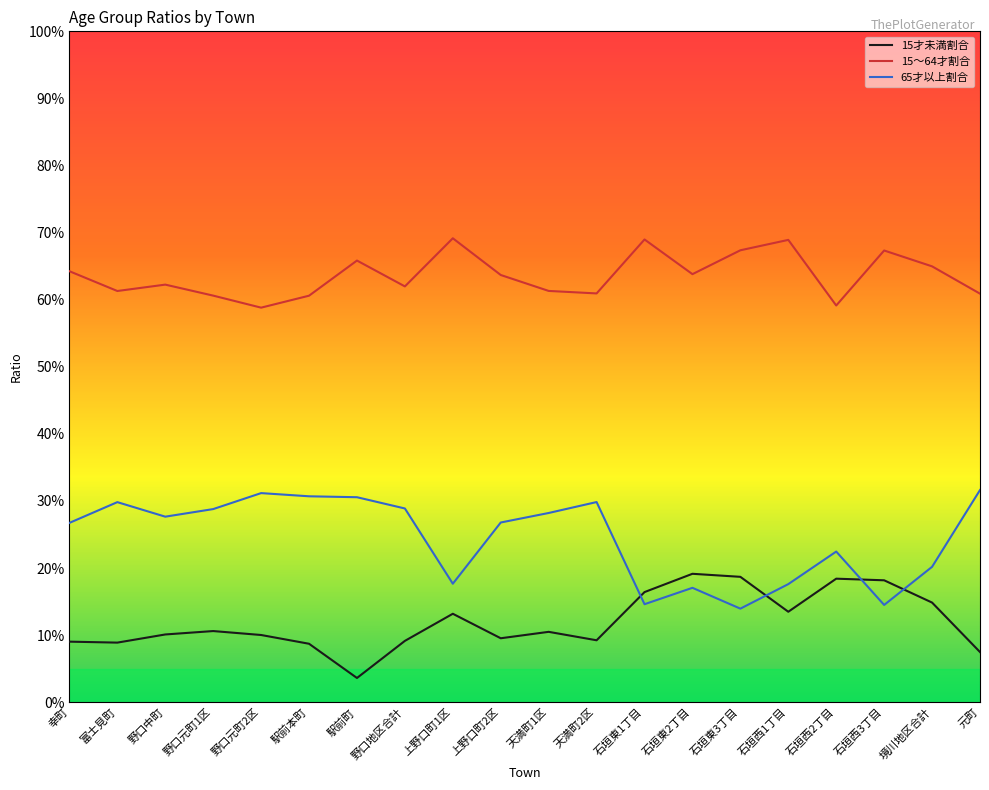

How many 15～64才割合 values are between 0 and 1?

20